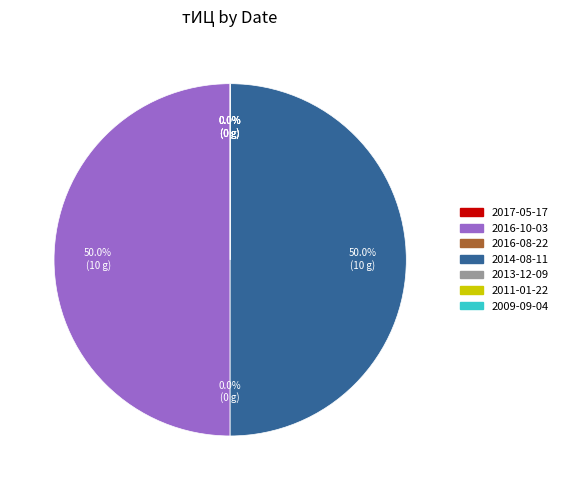

Between 2016-08-22 and 2016-10-03, which is larger?

2016-10-03